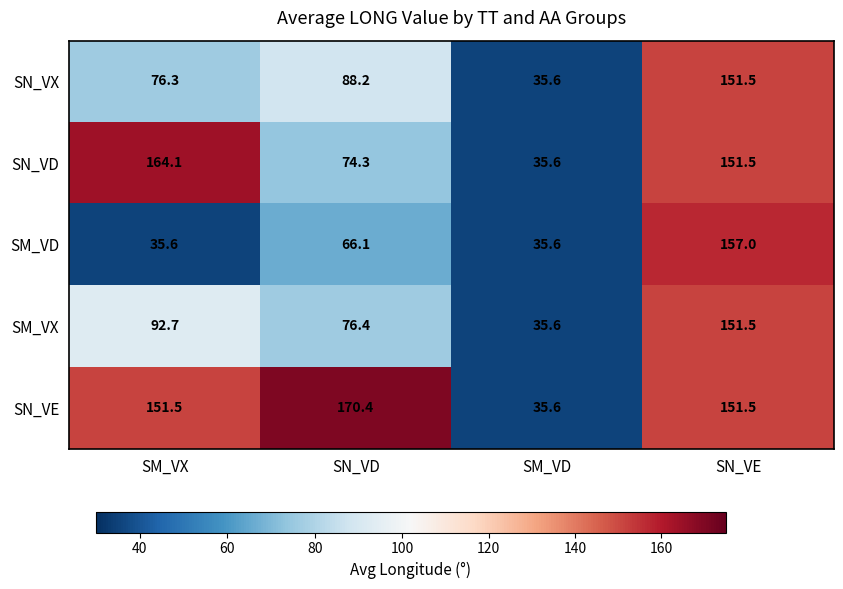

Which category has the lowest value in the SN_VX series?

SM_VD